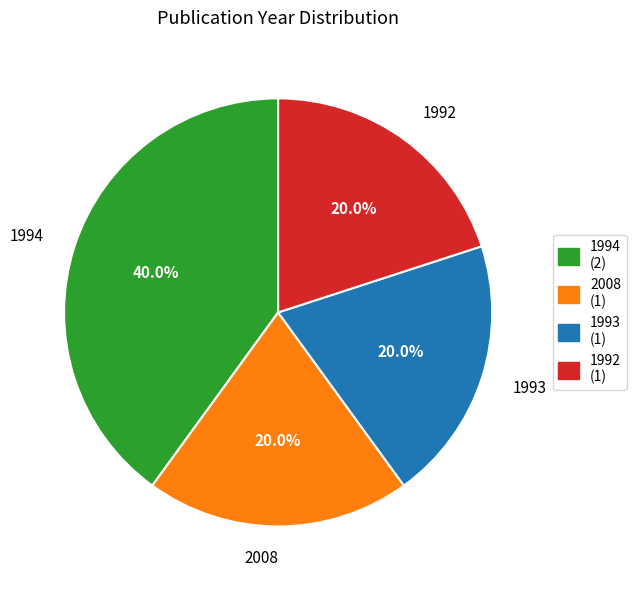

Is it true that 2008 is 29% of the pie?

False